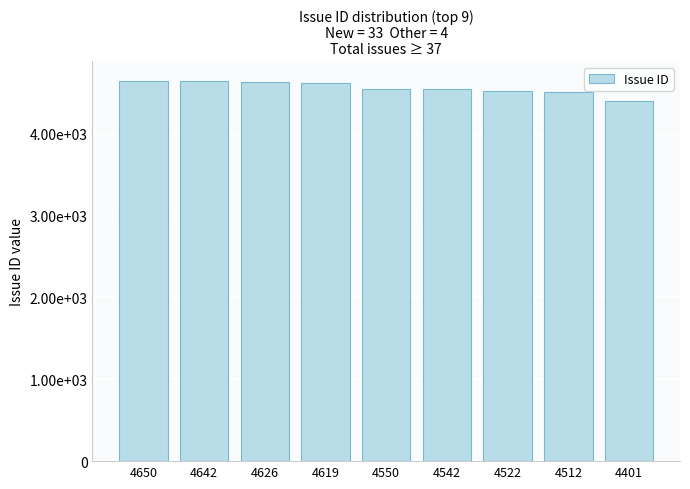

What is the value of the 7th bar from the left?

4522